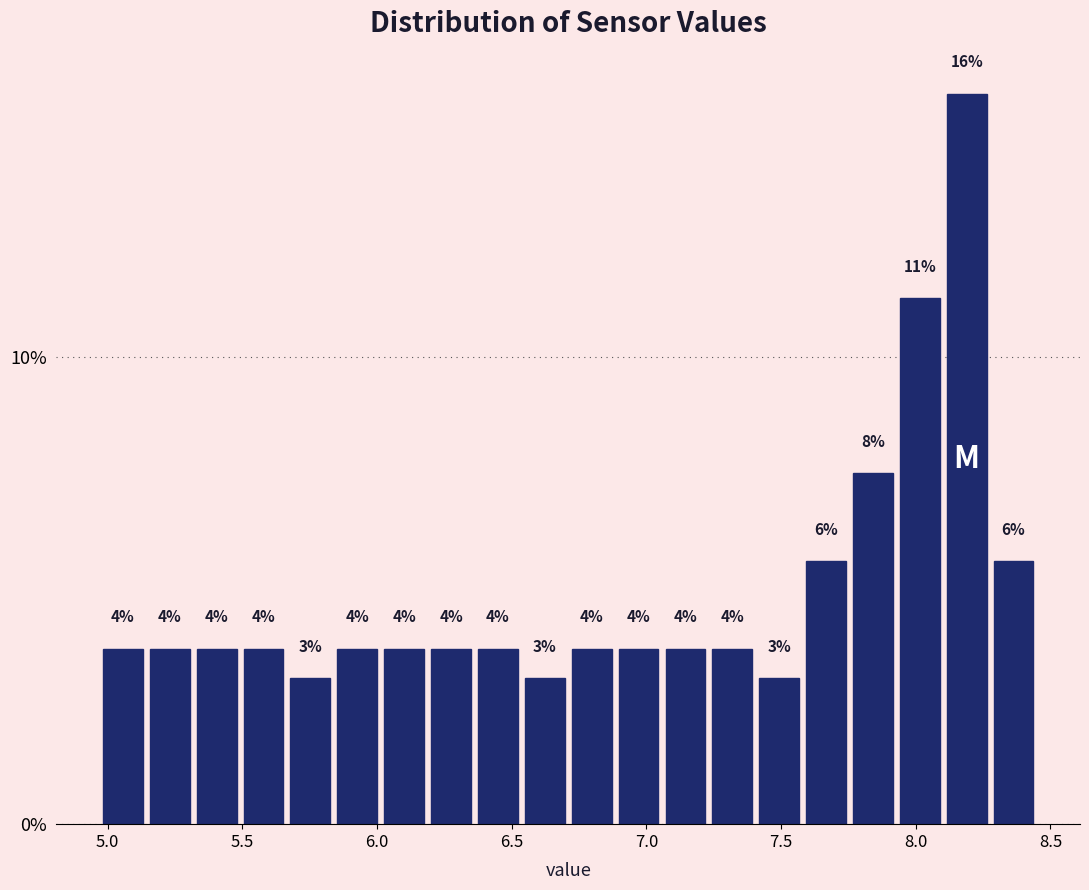

Read against the x-axis, roughly where is the centre of the tallest bar?

8.20